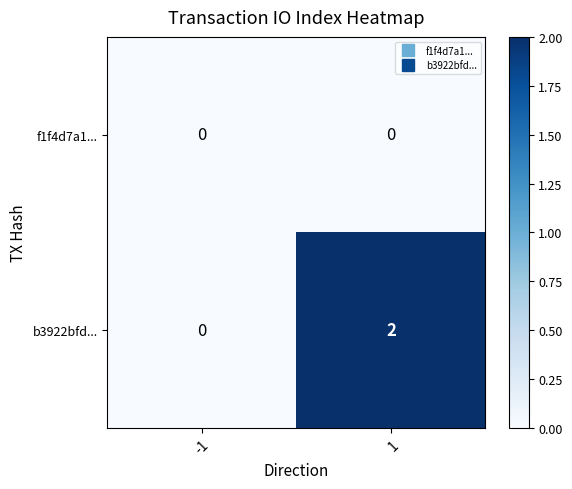

List the labels in order of b3922bfd... value, largest first.

1, -1